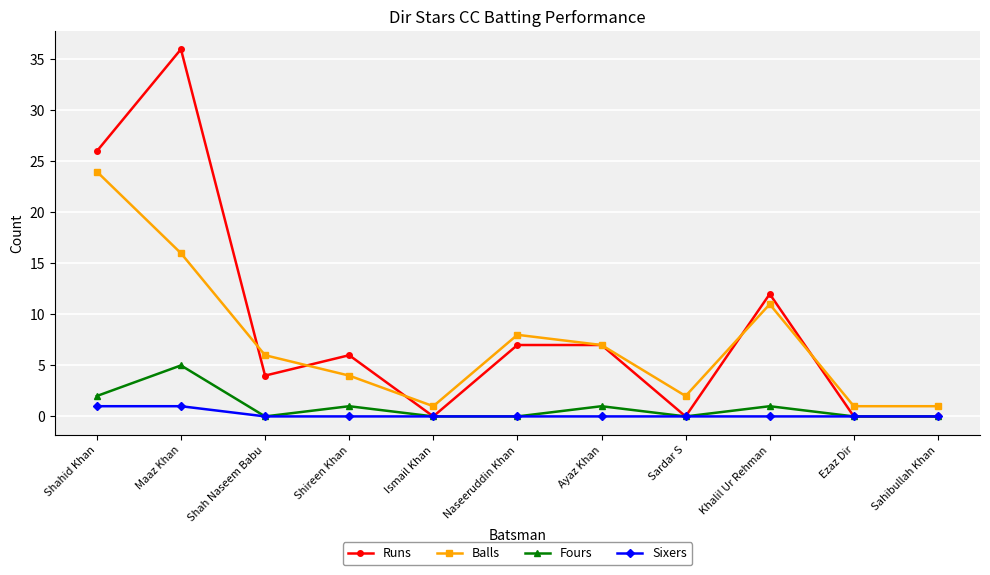

How many lines are shown in the chart?

4